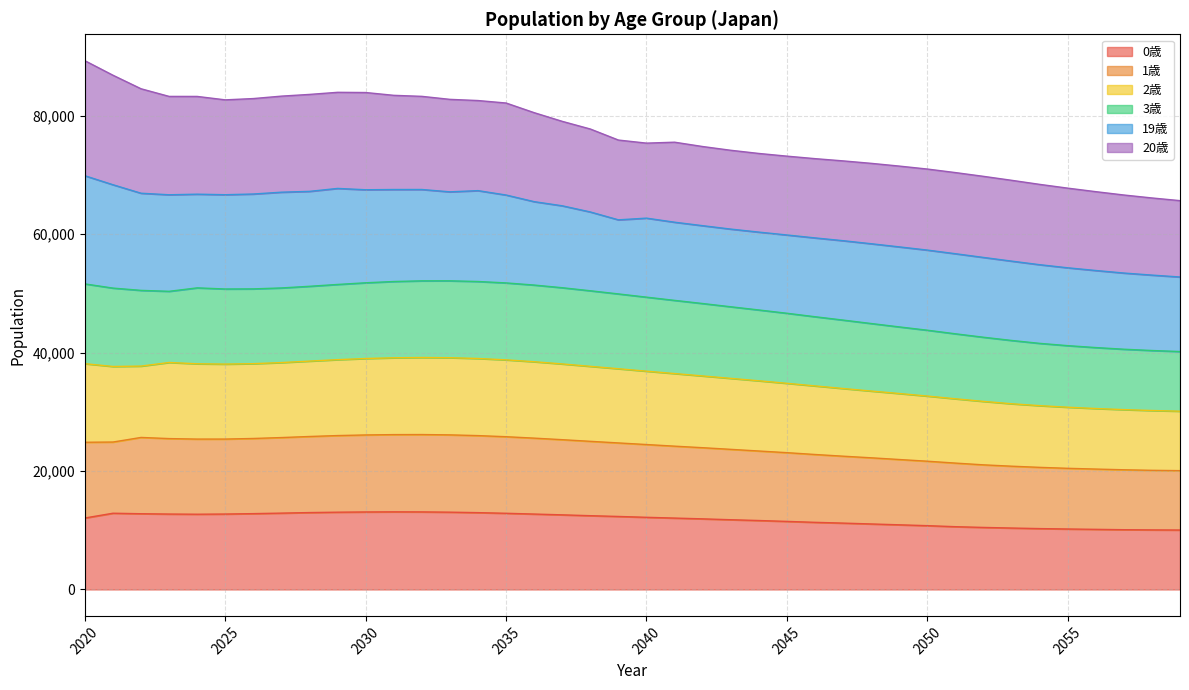

Does the chart display data point markers on the line(s)?

No